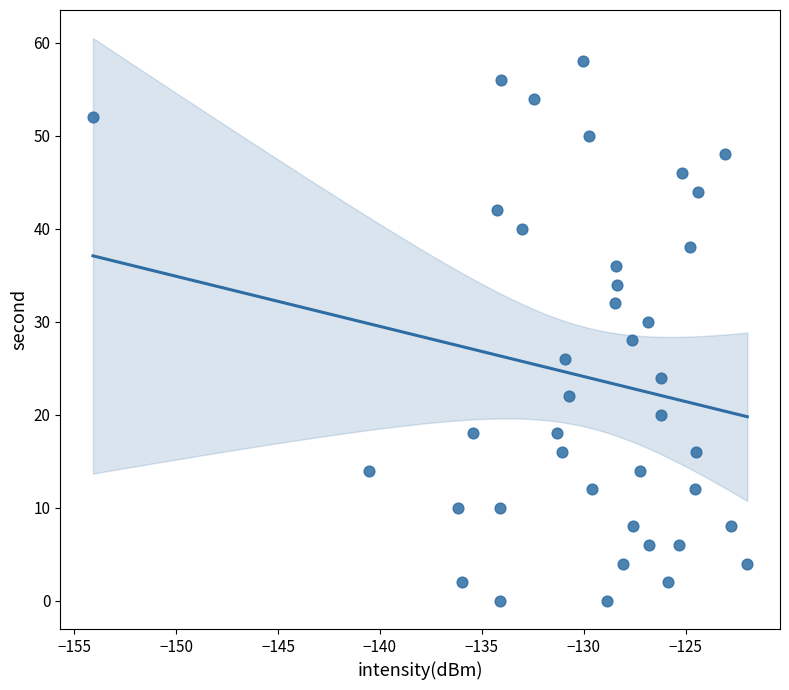

What is the range of Y values (max minus min)?

58